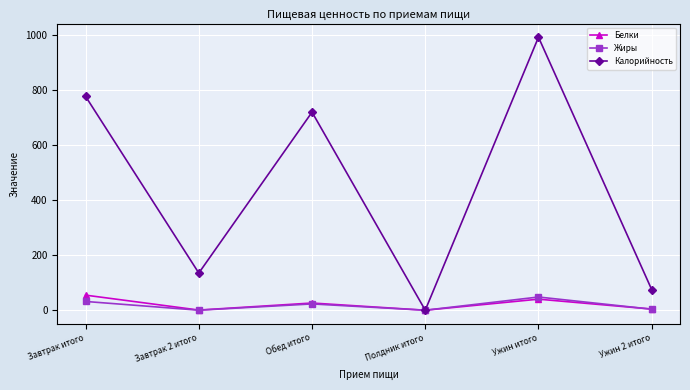

At which category is the sum across all series the highest?

Ужин итого